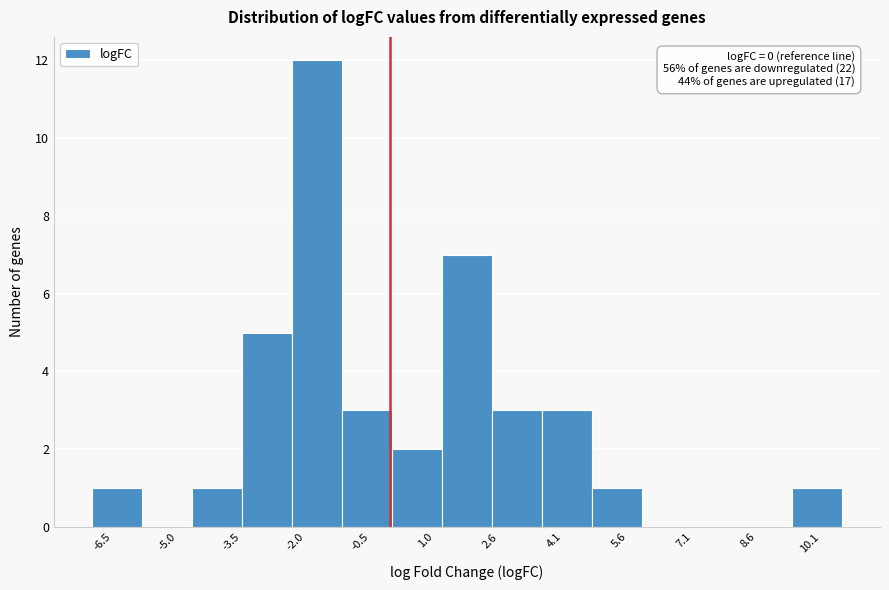

Over which range of the x-axis is the bar tallest?

-2.4 to -1.2